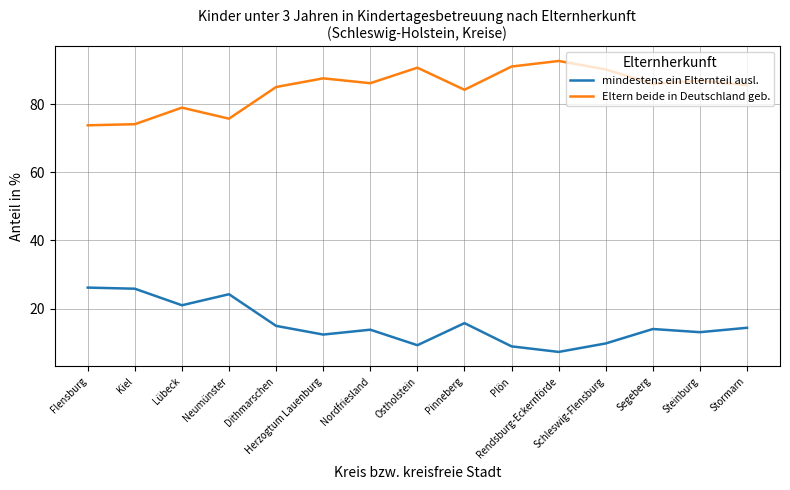

How many distinct data groups are displayed?

2